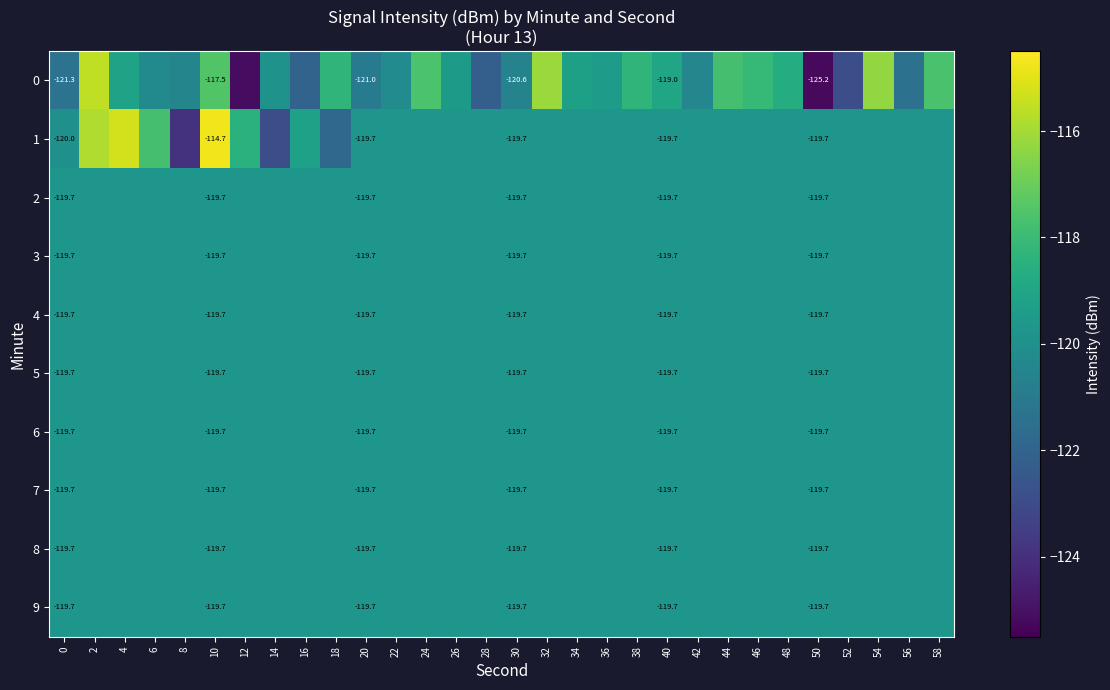

Is the value of 5 at 50 greater than the value of 0 at 20?

Yes